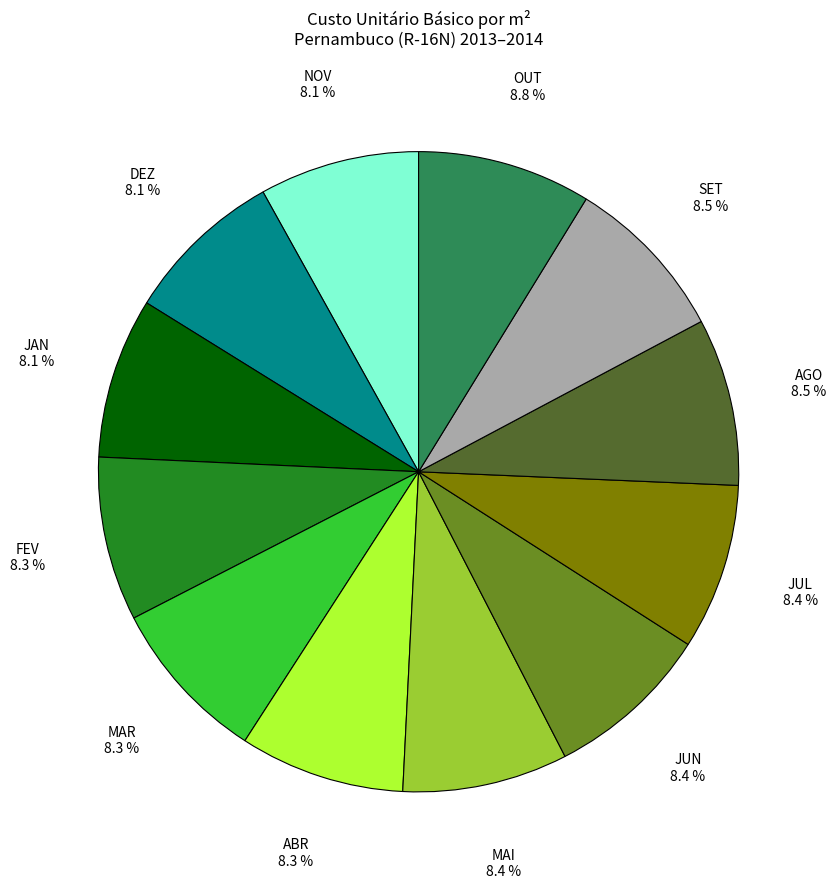

Is there any slice that represents more than half of the pie?

No